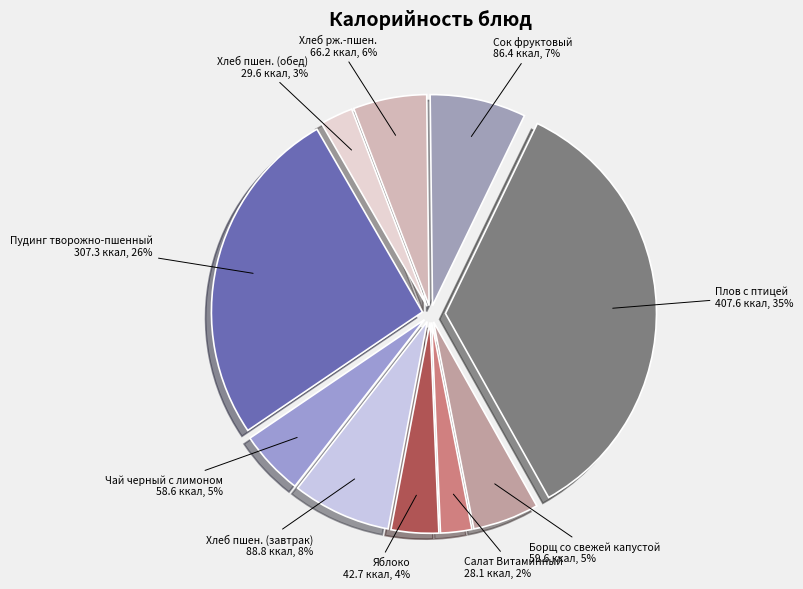

How many slices are in this pie chart?

10